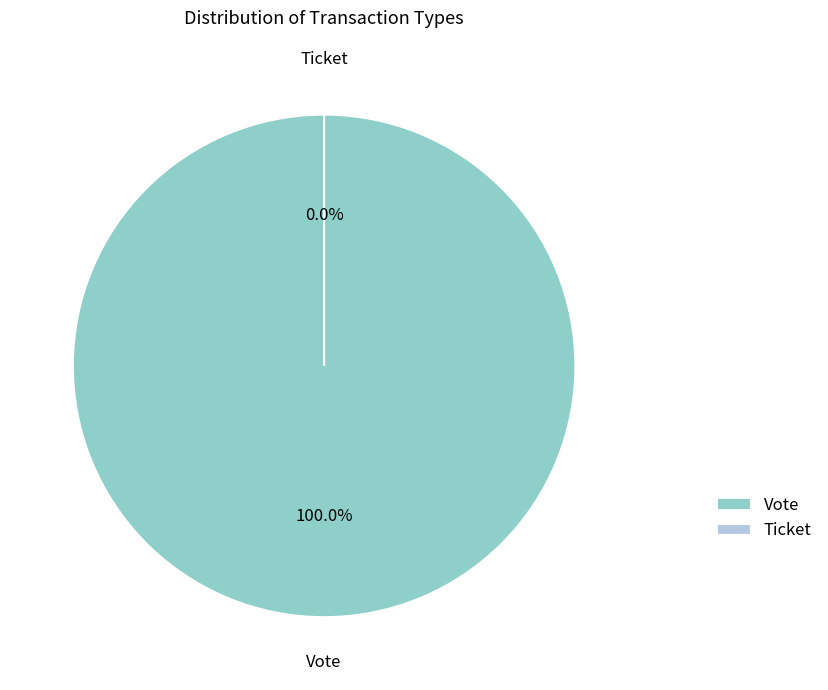

The Ticket slice represents 0% of the pie. True or false?

True